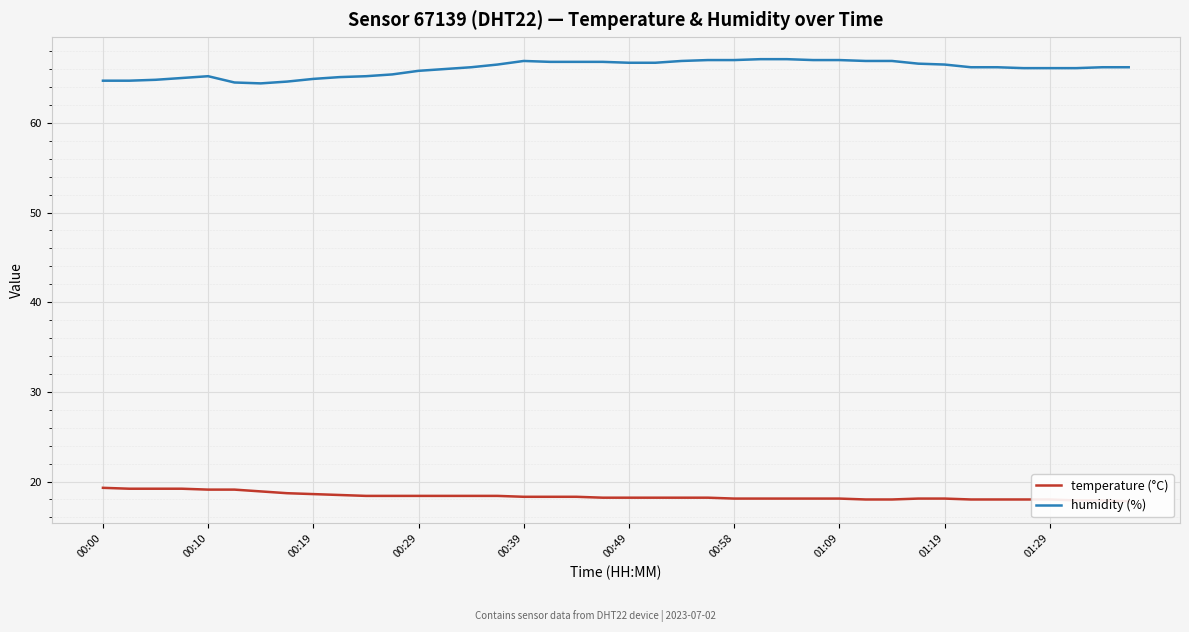

The value of humidity (%) at 00:58 is 35.0. True or false?

False